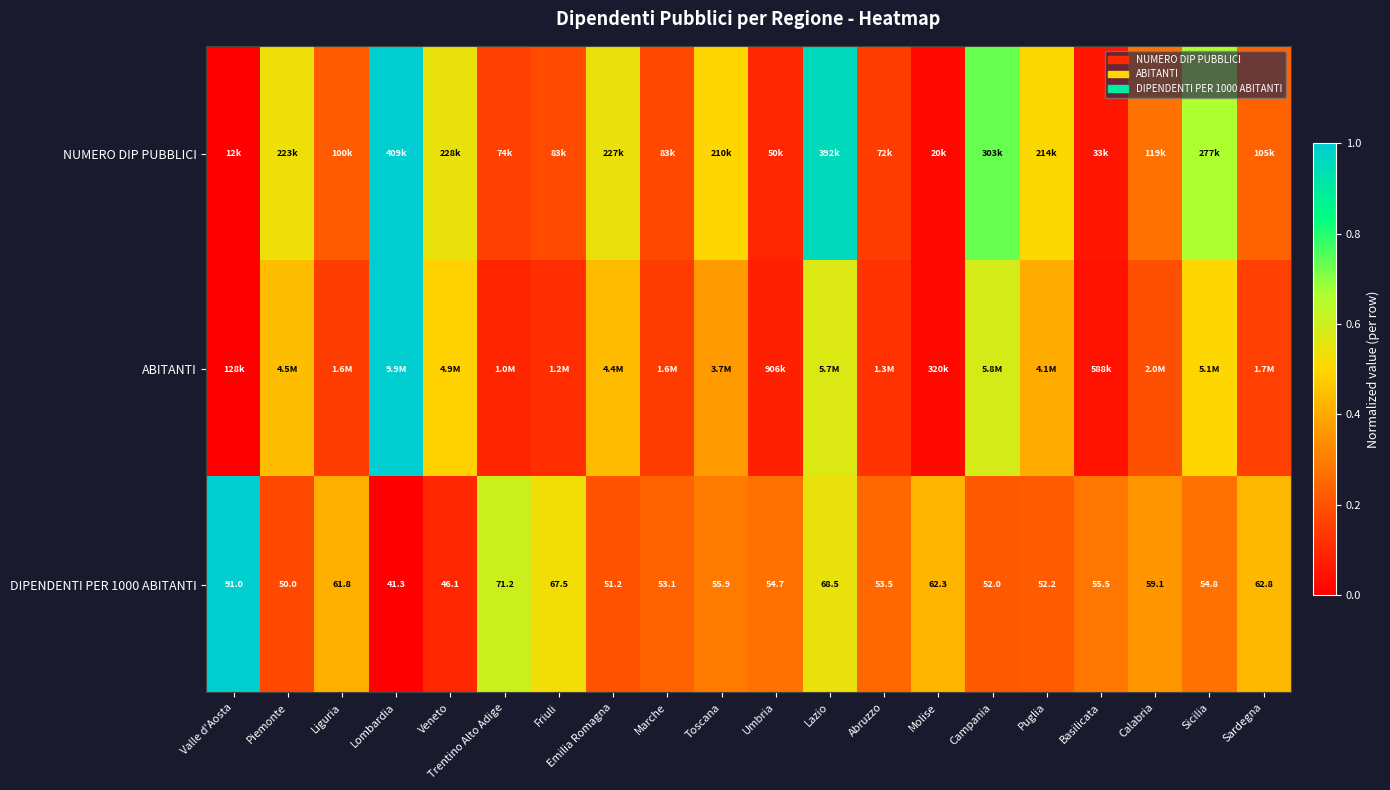

At which label does DIPENDENTI PER 1000 ABITANTI first exceed 55?

Valle d'Aosta